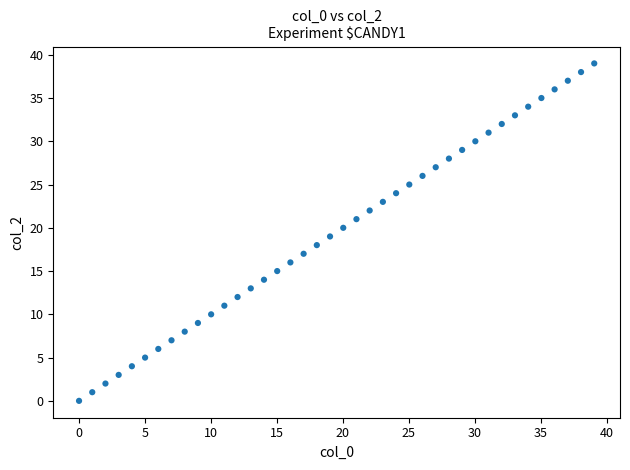

Count the number of points in this scatter plot.

40